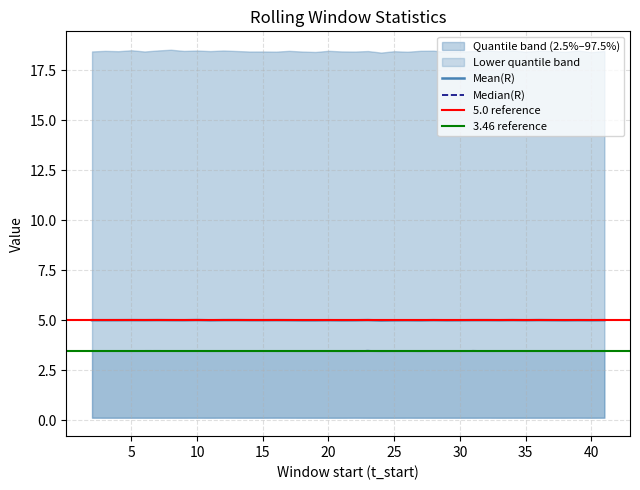

How many interior local peaks does the Median(R) series have?

12